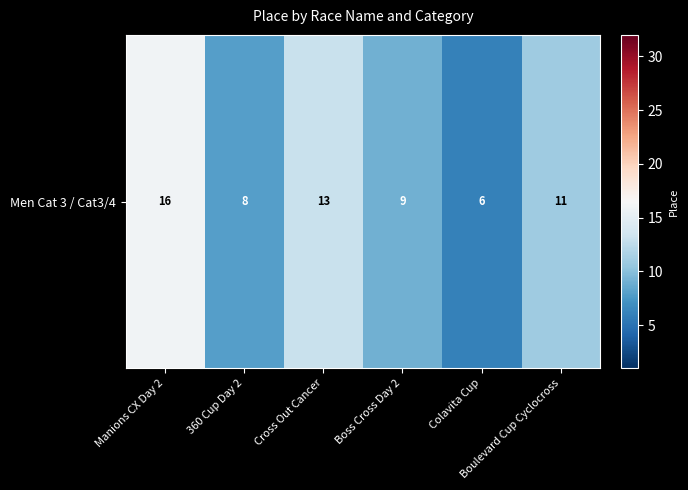

True or false: the data shows 9 at Boss Cross Day 2.

True